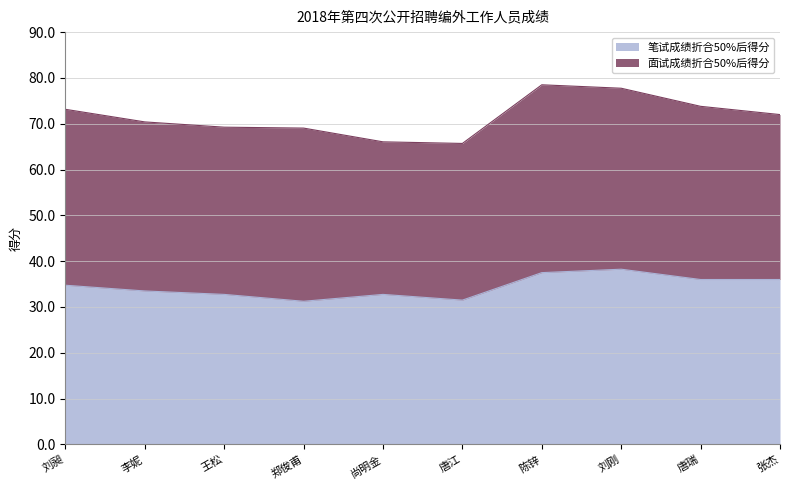

List the labels in order of value, smallest first.

郑俊甫, 唐江, 王松, 尚明金, 李妮, 刘昶, 唐瑞, 张杰, 陈锌, 刘刚